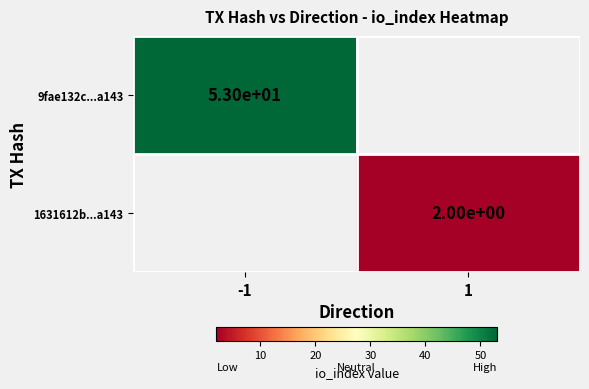

Is the value of 9fae132c...a143 at -1 greater than the value of 1631612b...a143 at 1?

Yes